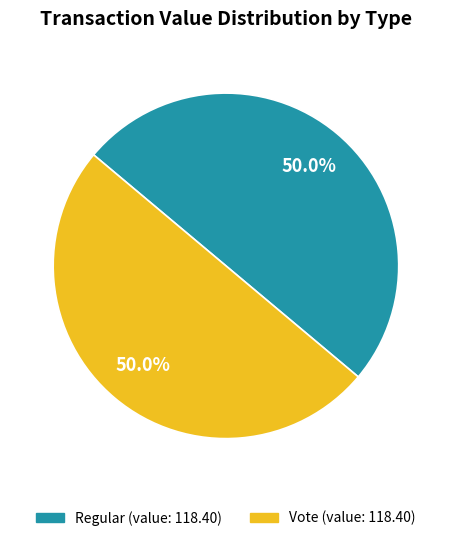

Is the sum of Vote and Regular greater than half?

Yes